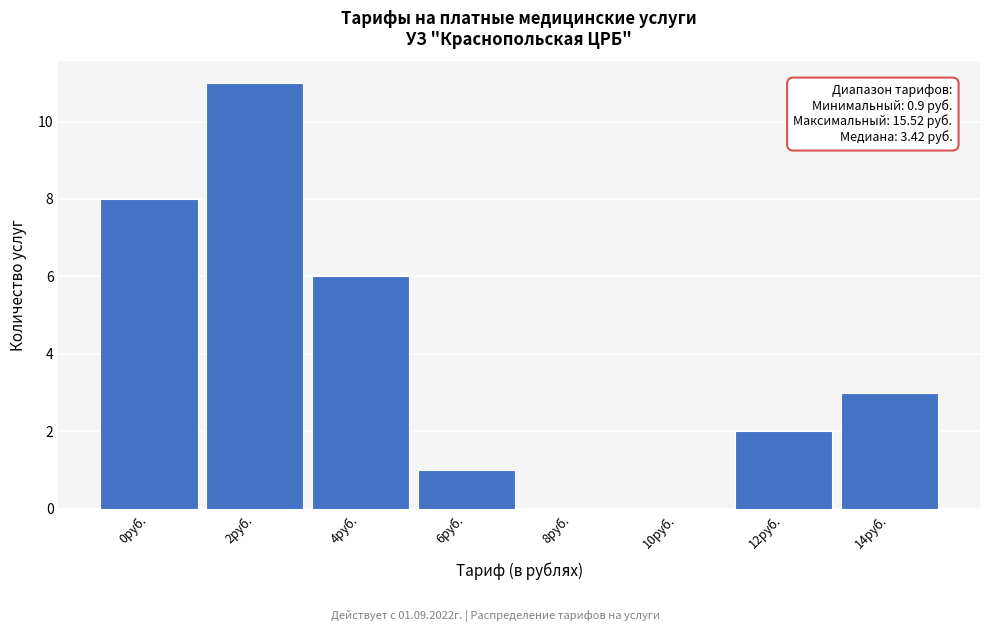

Reading right to left, transcribe all the data shown in this chart.

14руб.=3	12руб.=2	10руб.=0	8руб.=0	6руб.=1	4руб.=6	2руб.=11	0руб.=8